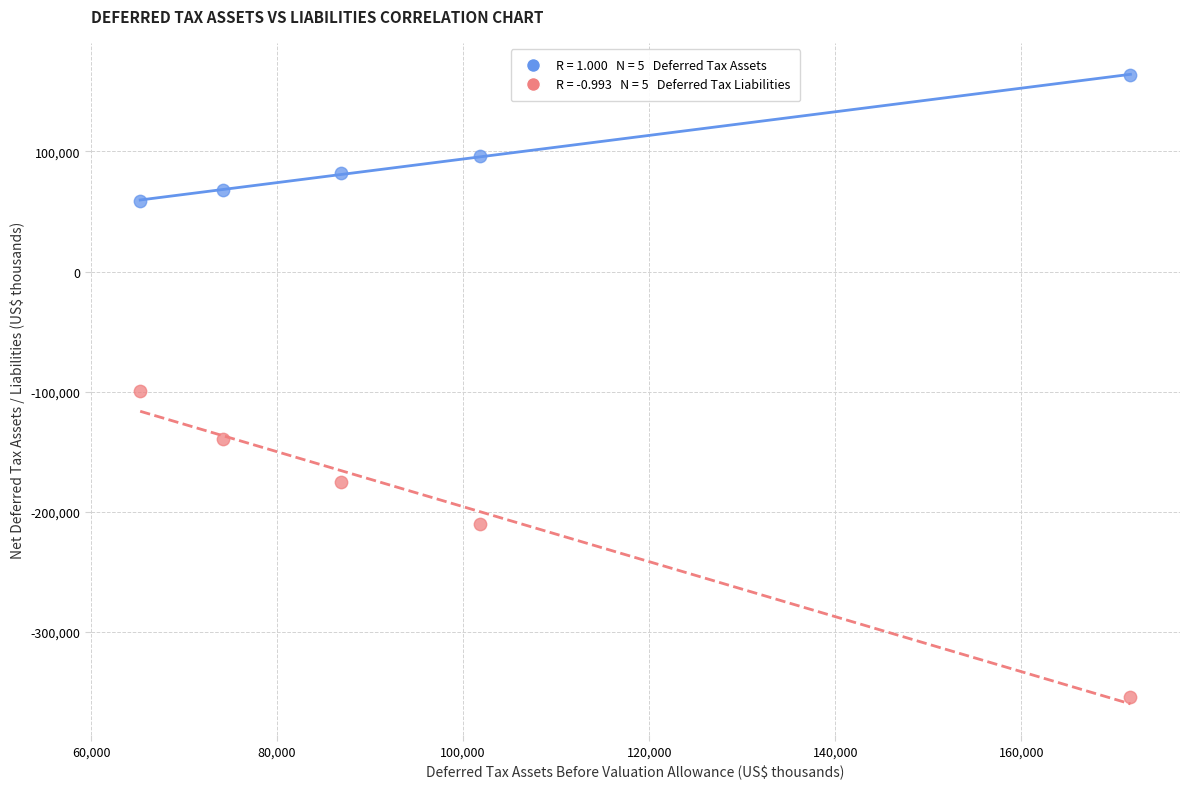

Across all data points, what is the average X value?

99965